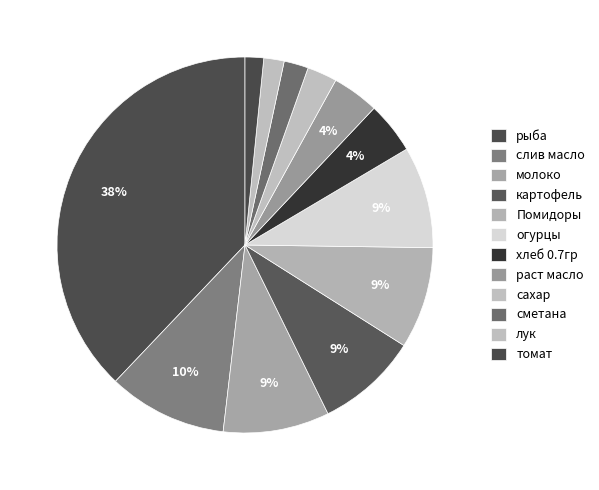

Rank the categories by value from highest to lowest.

рыба, слив масло, молоко, картофель, Помидоры, огурцы, хлеб 0.7гр, раст масло, сахар, сметана, лук, томат